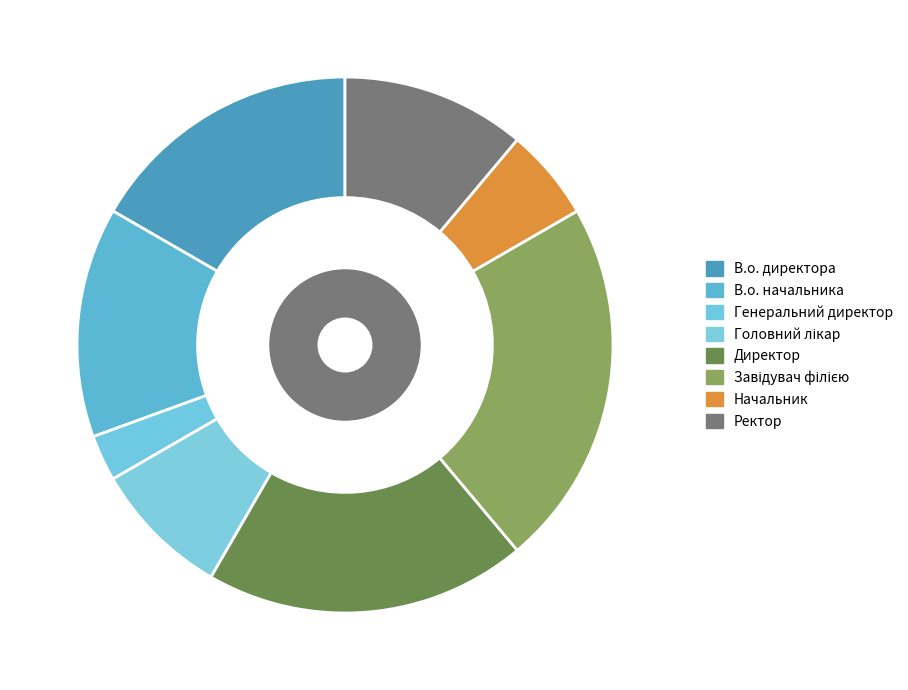

The Завідувач філією slice represents 15% of the pie. True or false?

False